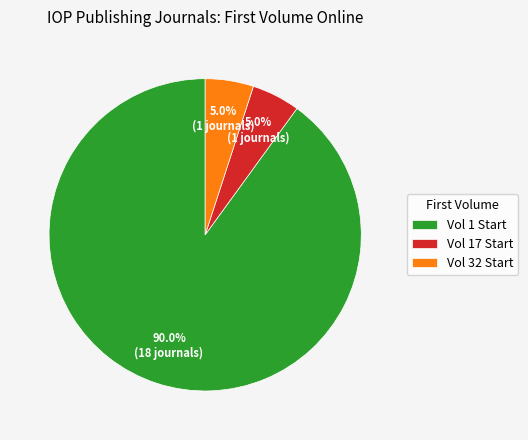

What is the total percentage of Vol 1 Start and Vol 17 Start?

95.0%